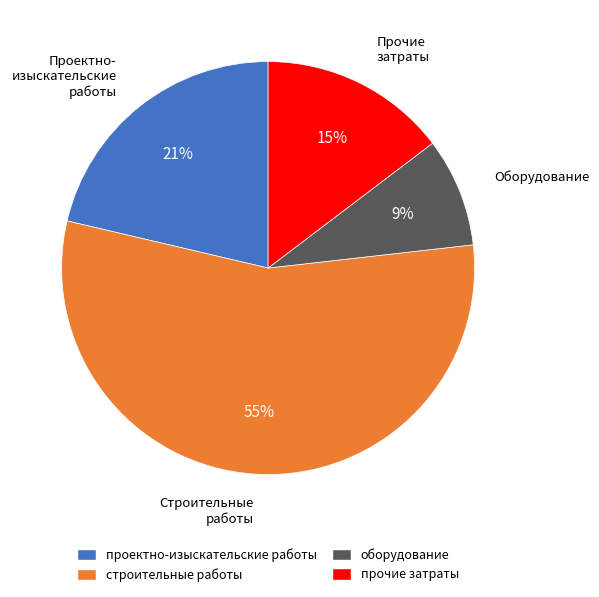

The строительные работы slice represents 55% of the pie. True or false?

True